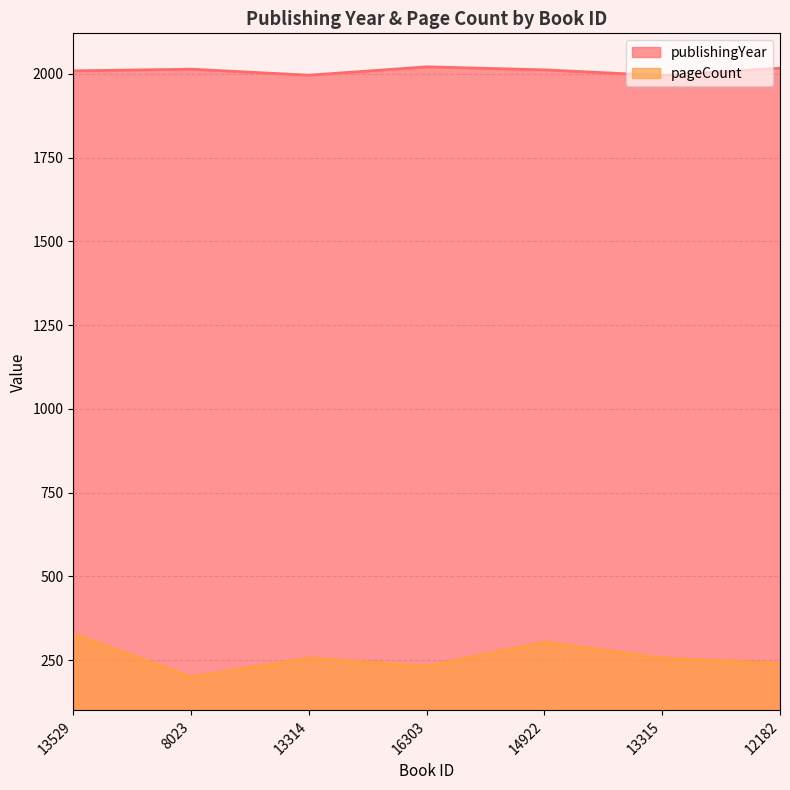

The publishingYear series shows 1995 at 13315. True or false?

True